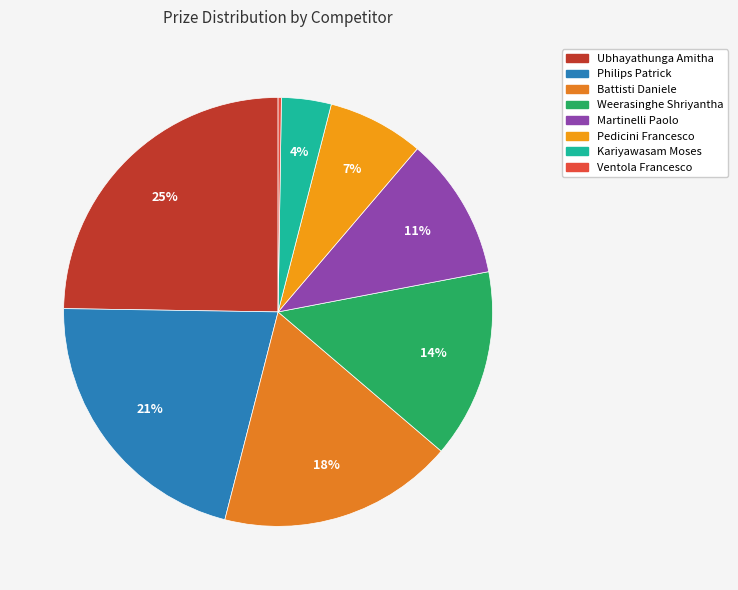

Rank the categories by value from lowest to highest.

Ventola Francesco, Kariyawasam Moses, Pedicini Francesco, Martinelli Paolo, Weerasinghe Shriyantha, Battisti Daniele, Philips Patrick, Ubhayathunga Amitha